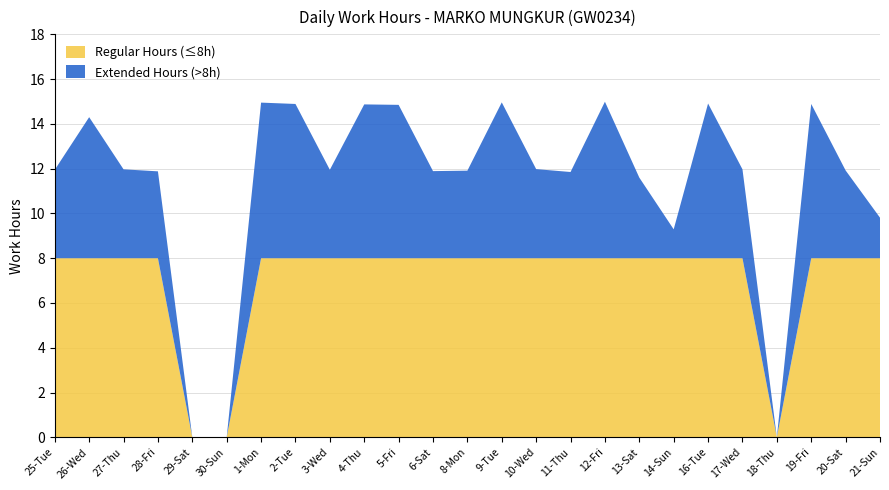

What is the total value across all series at 8-Mon?

11.9